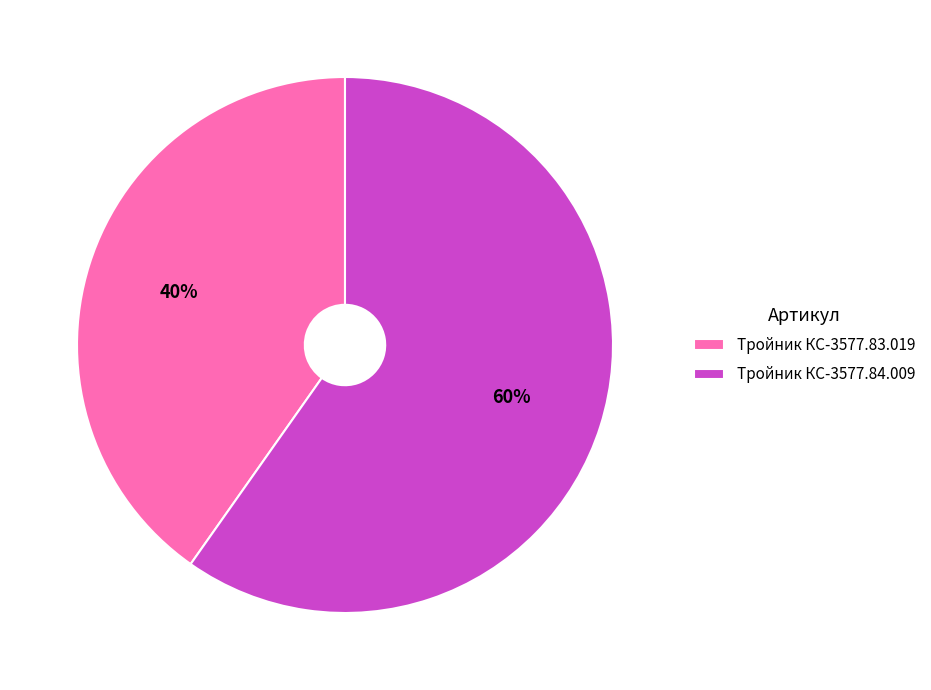

To the nearest percent, what percentage of the pie is Тройник КС-3577.84.009?

60%